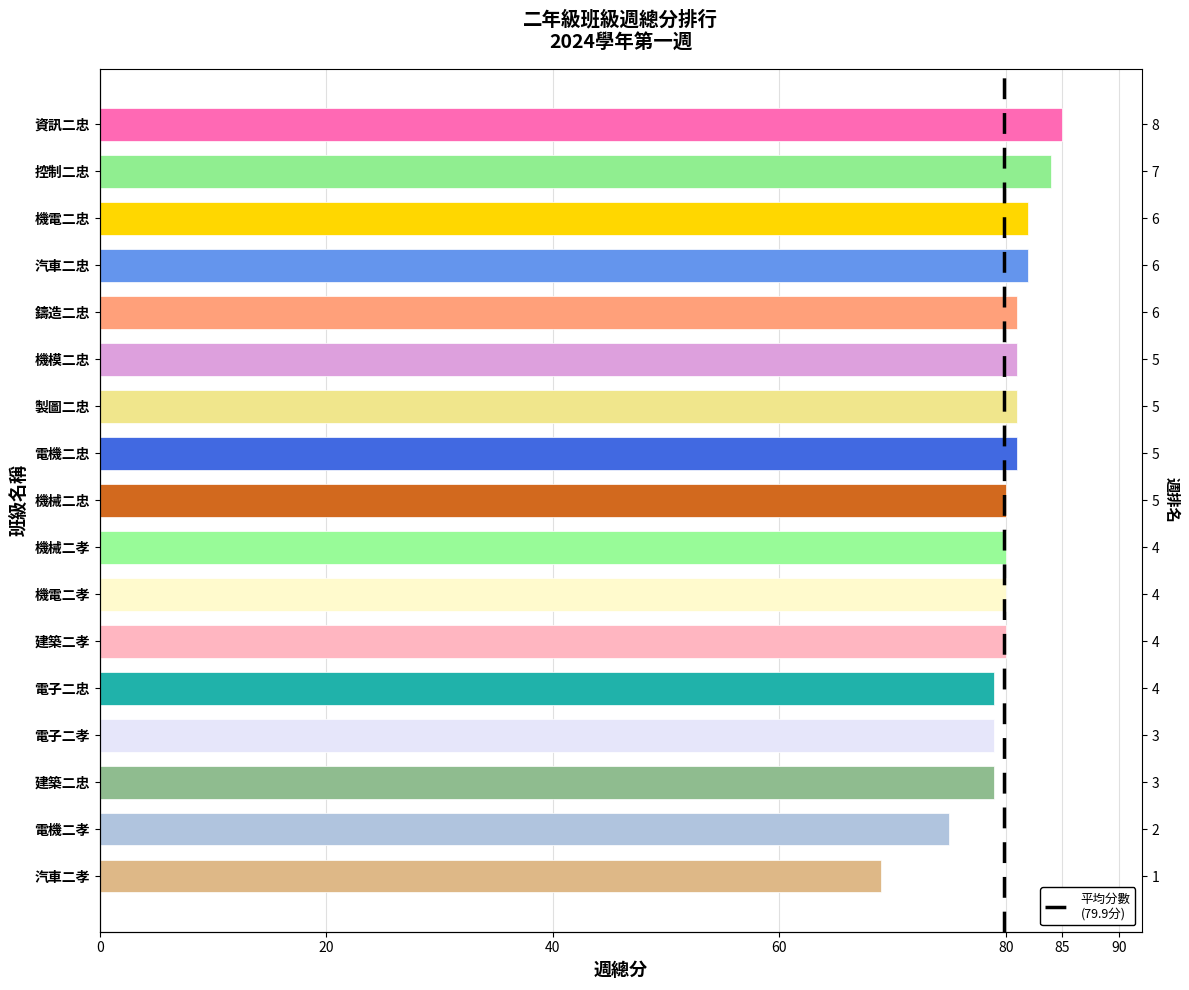

Where does the data first go above 80?

資訊二忠